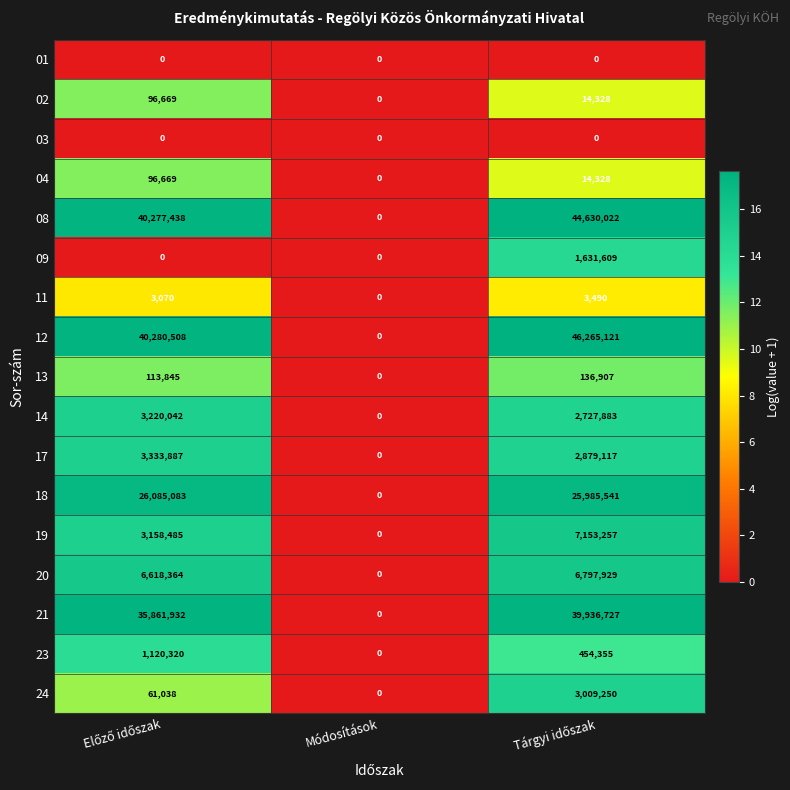

What is the average value of the 12 series?

28848543